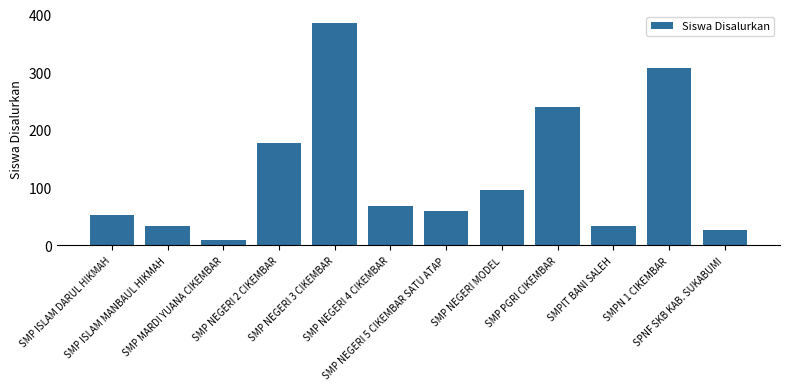

What is the minimum value shown in the chart?

10